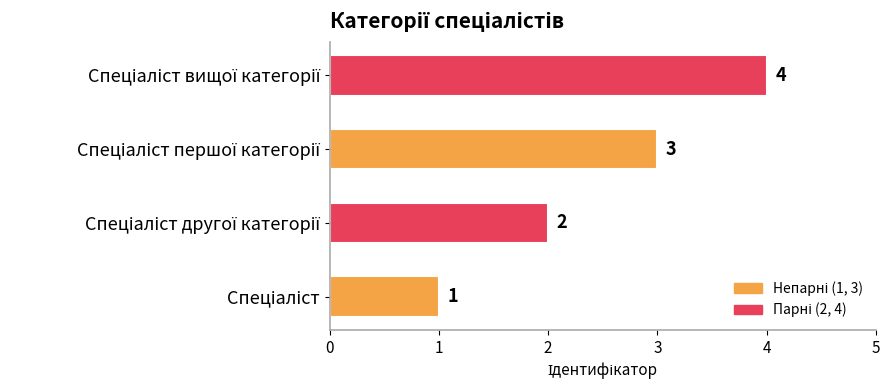

Count the values in the range 2 to 4.

3